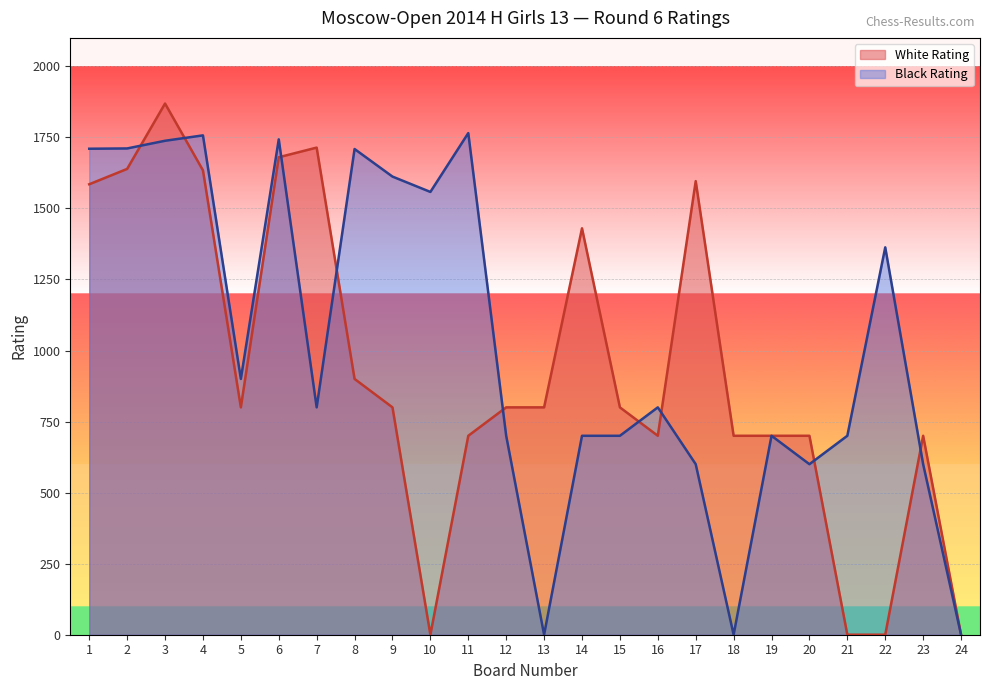

How many lines are shown in the chart?

2